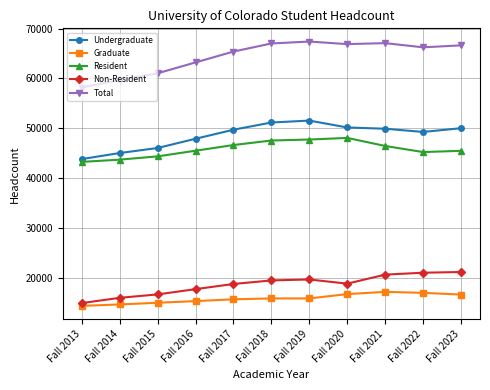

List the series in order of their peak value, lowest first.

Graduate, Non-Resident, Resident, Undergraduate, Total